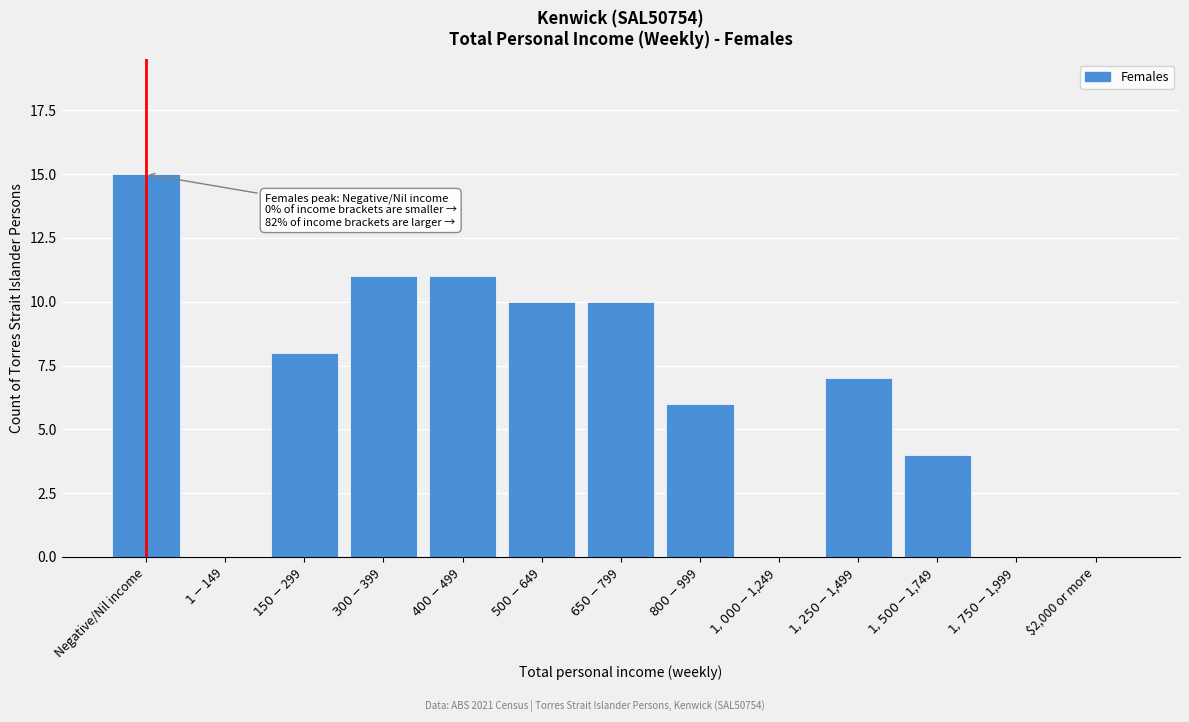

Which category has the highest value across all series?

Negative/Nil income